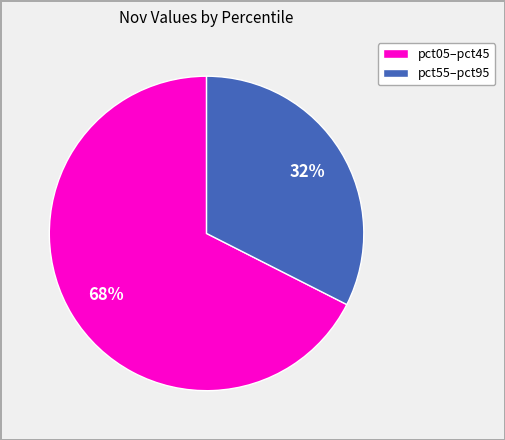

Is there a majority slice in this chart?

Yes